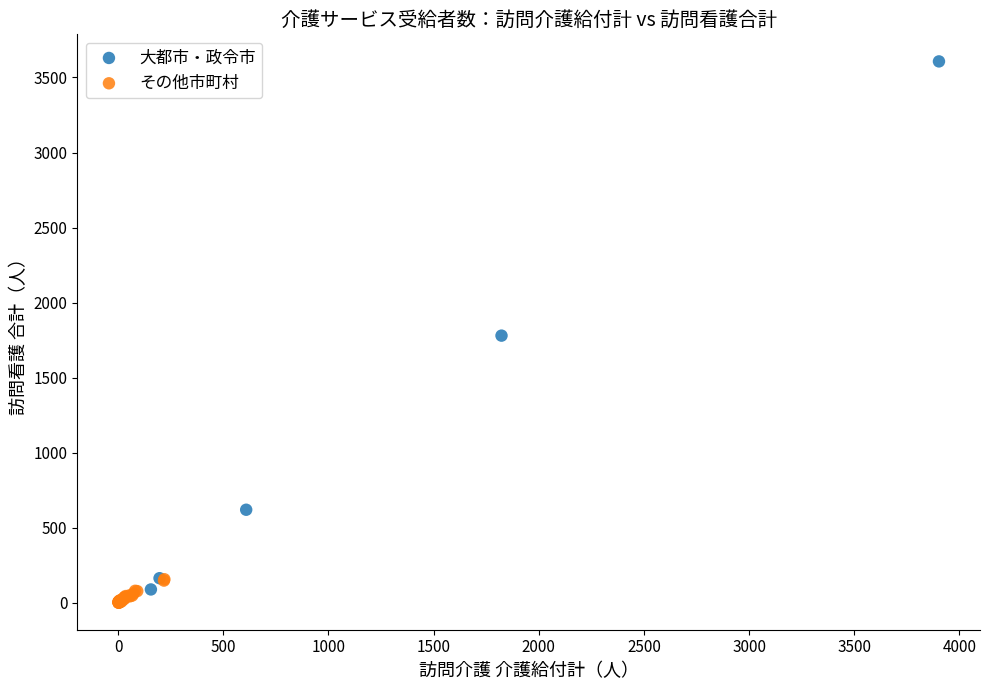

Which series reaches the maximum Y coordinate?

大都市・政令市